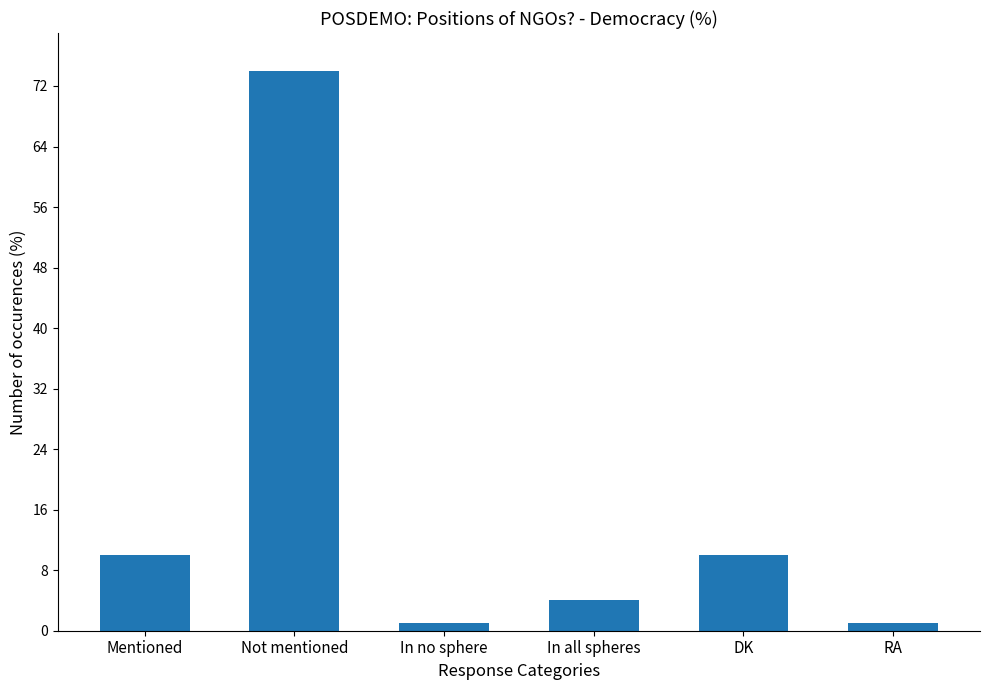

Is it true that the value at In no sphere is 1?

True